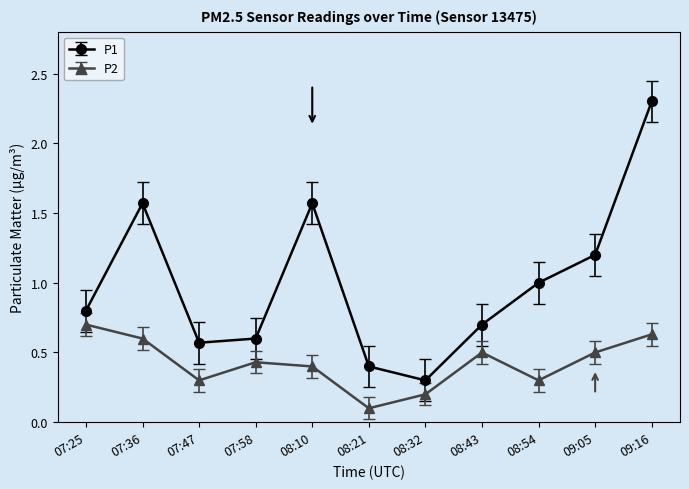

Is this an area chart (filled region under the line)?

No